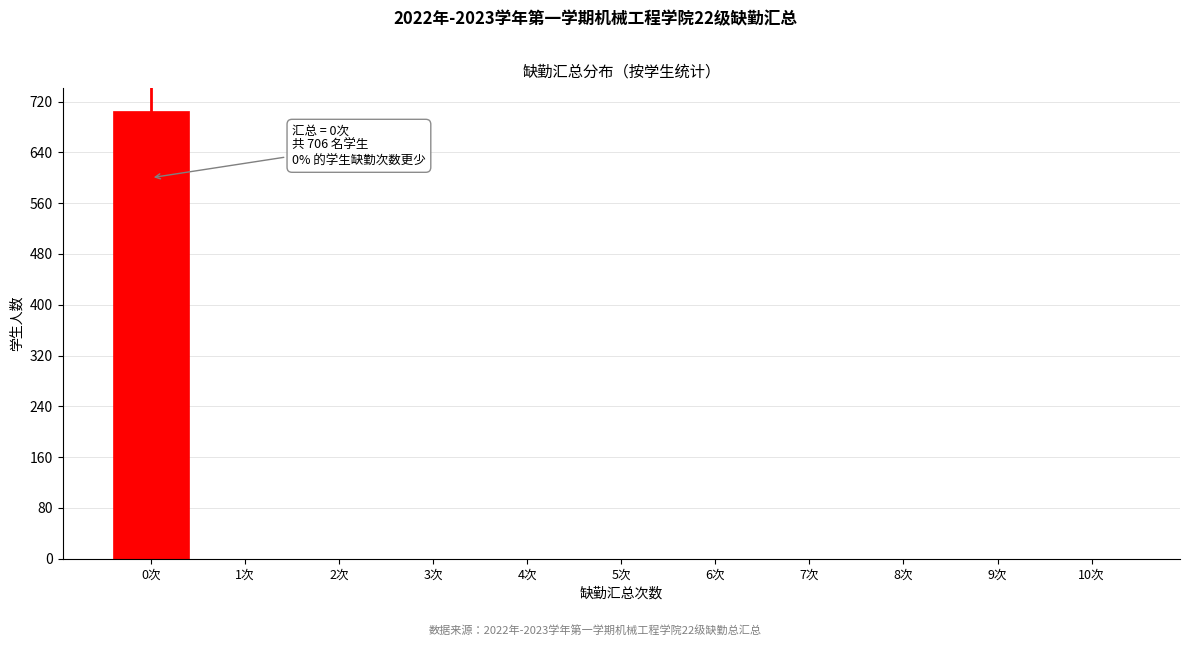

Reading left to right, what are all the values shown in this chart?

0次=706	1次=0	2次=0	3次=0	4次=0	5次=0	6次=0	7次=0	8次=0	9次=0	10次=0